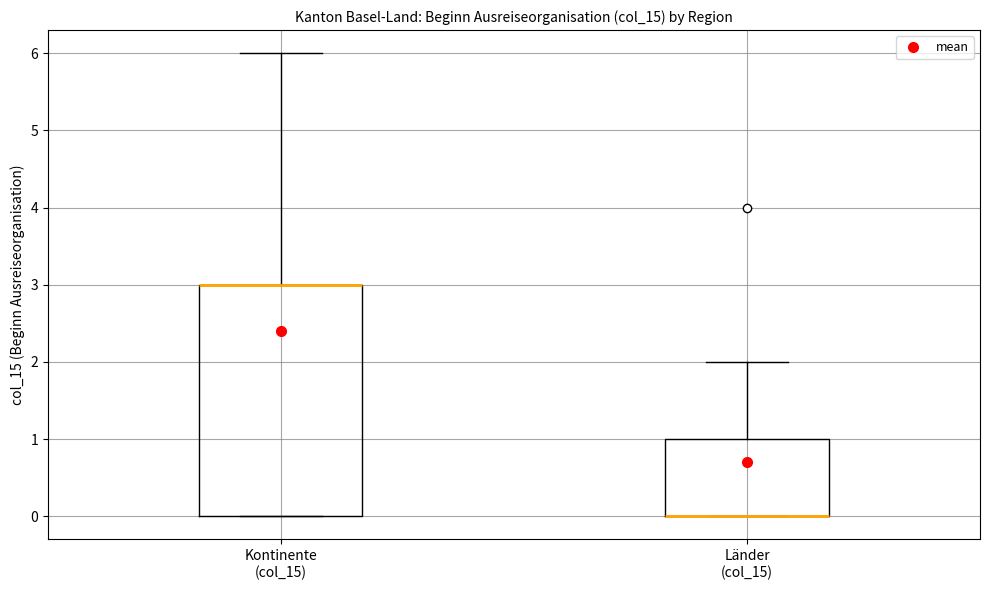

Reading left to right, read every box against the y-axis: the position of its median line, the range the box covers, and the ends of its whiskers. The values are not printed on the chart, so give them approximately, as read against the axis.

Kontinente (col_15): median 3 (drawn on the box's upper edge), box 0 to 3, whiskers 0 to 6
Länder (col_15): median 0 (drawn on the box's lower edge), box 0 to 1, whiskers 0 to 2